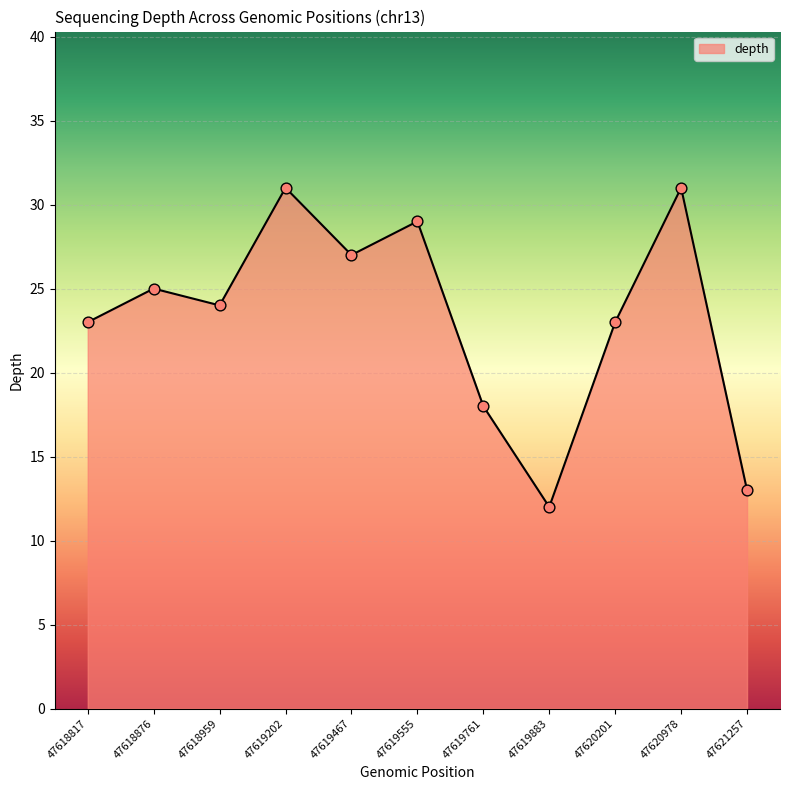

What is the change in value from 47618817 to 47618959?

+1